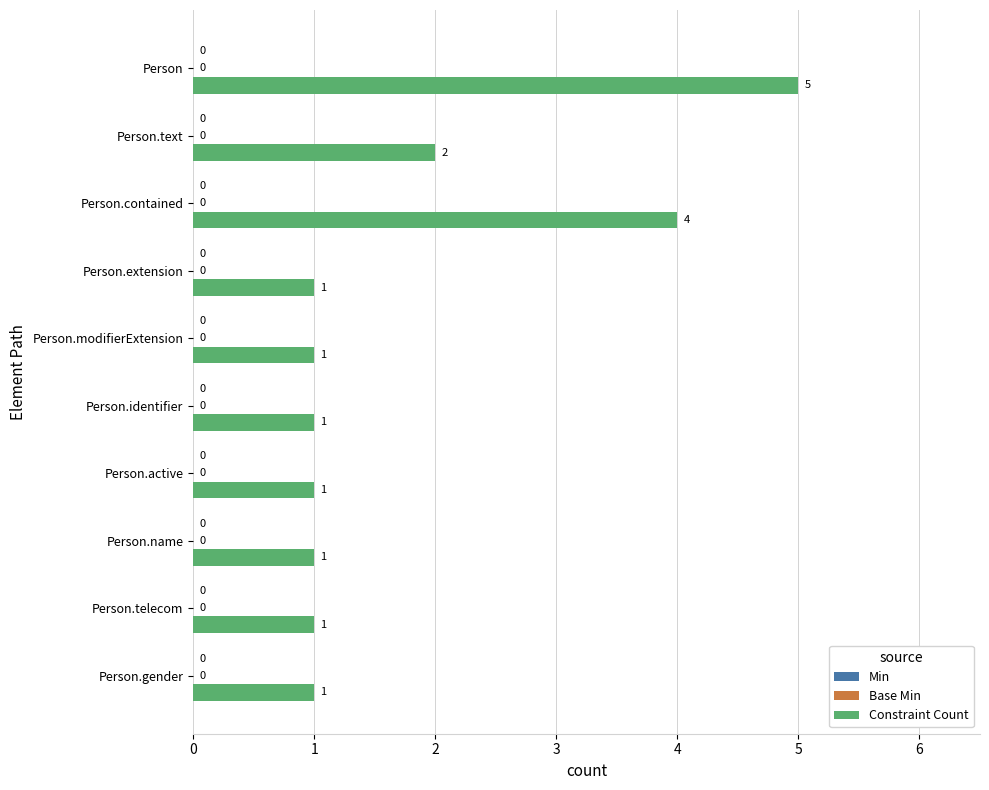

How many bars are there in total?

10